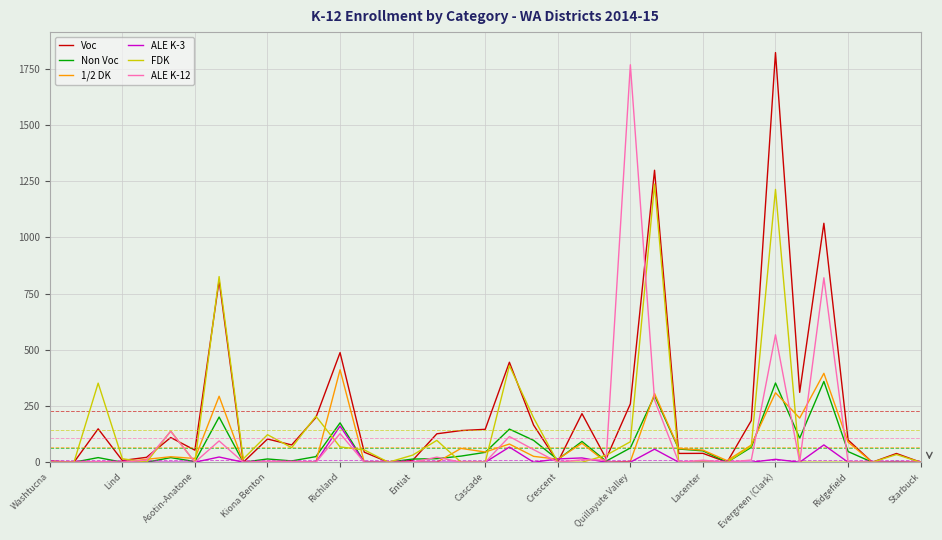

Which series has the largest total across all categories?

Voc